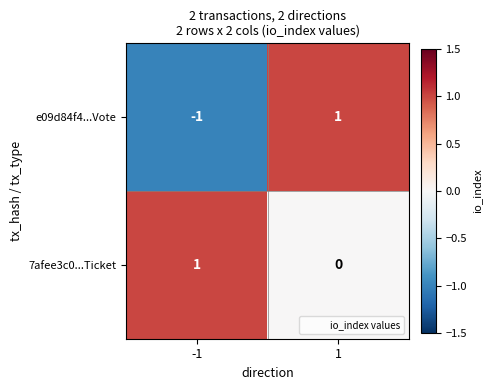

Reading left to right, extract all data points from this chart.

e09d84f4...Vote: -1	1
7afee3c0...Ticket: 1	0